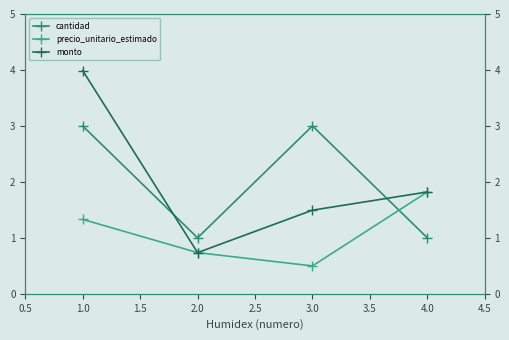

Where is the first local minimum for cantidad?

2.0